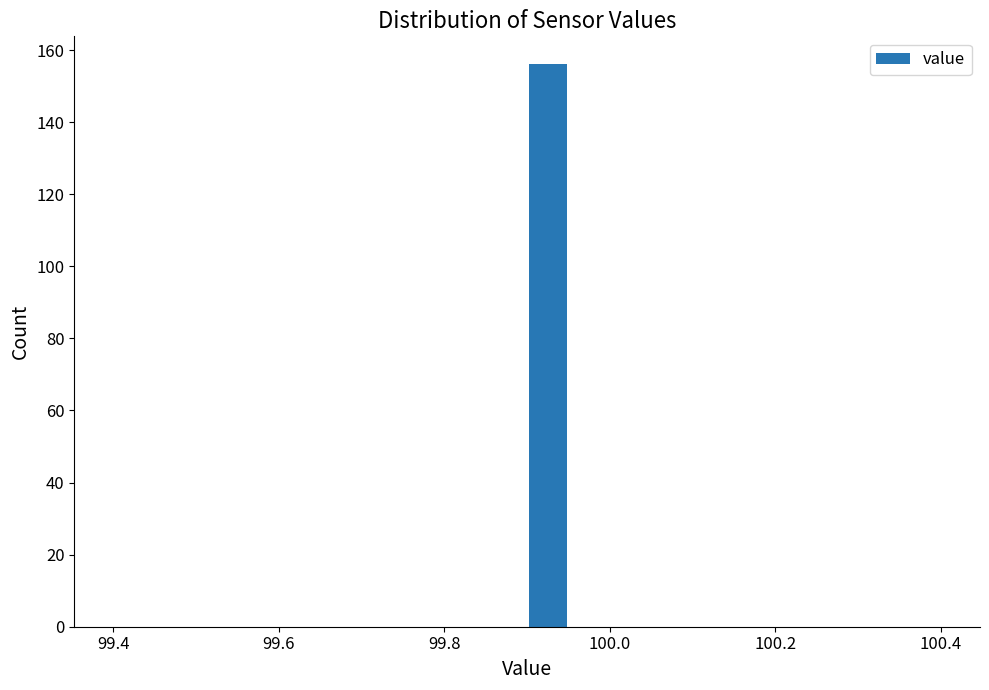

Read against the x-axis, roughly where is the centre of the tallest bar?

99.92